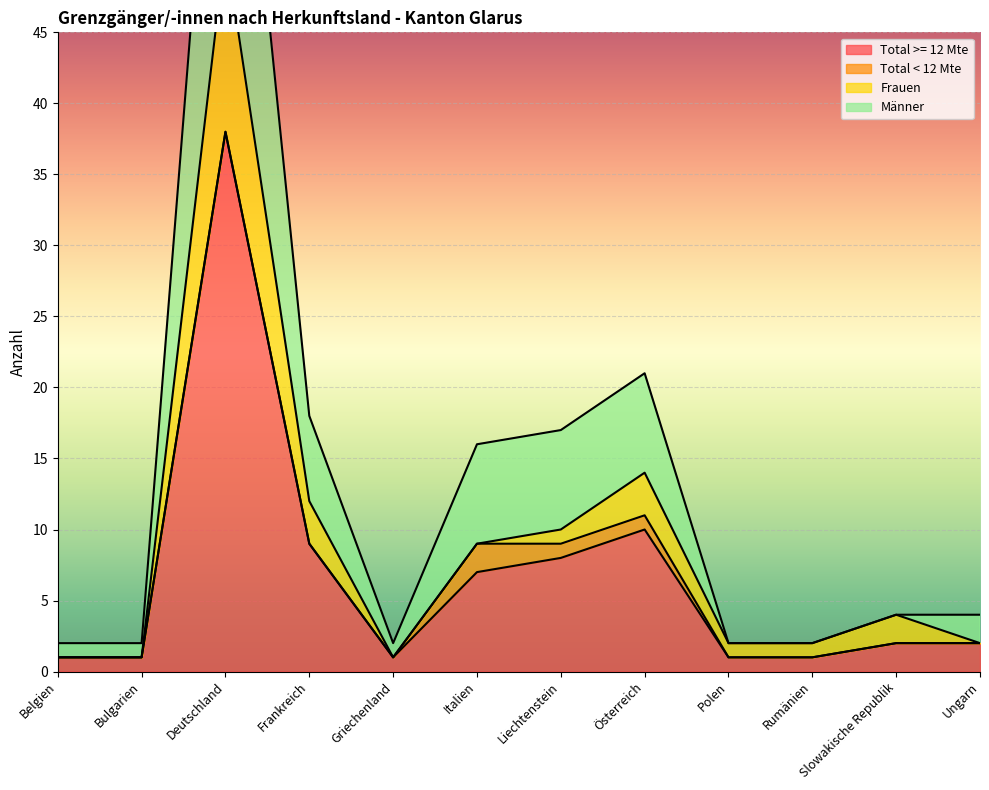

What is the smallest value displayed?

1